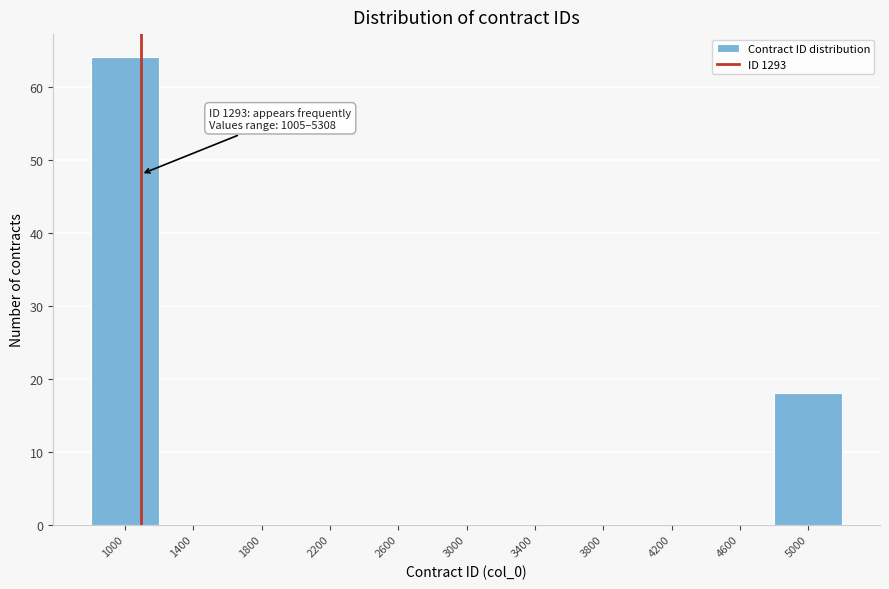

Reading left to right, transcribe all the data shown in this chart.

1000=64	1400=0	1800=0	2200=0	2600=0	3000=0	3400=0	3800=0	4200=0	4600=0	5000=18